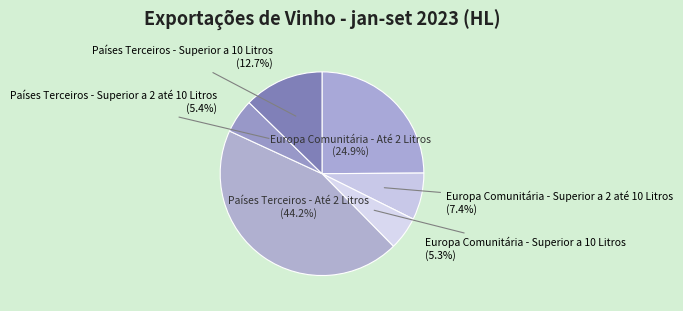

How many segments does this pie chart have?

6